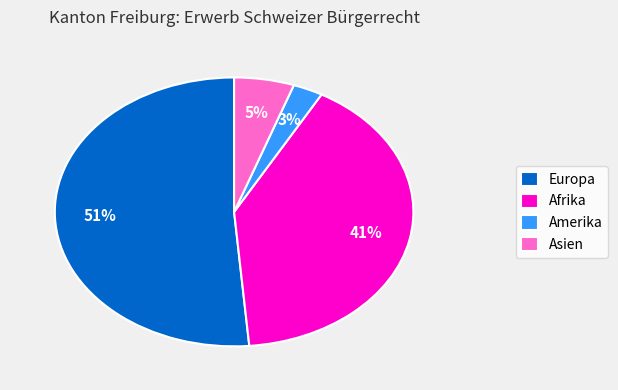

Do Amerika and Afrika together represent more than half of the pie?

No